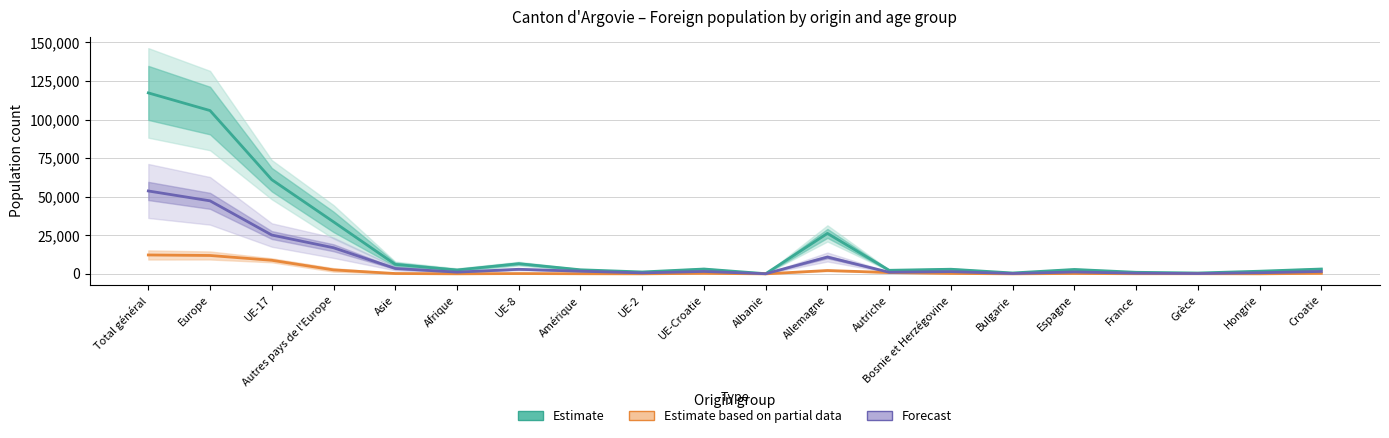

Where is Forecast nearest to the value 26898?

UE-17